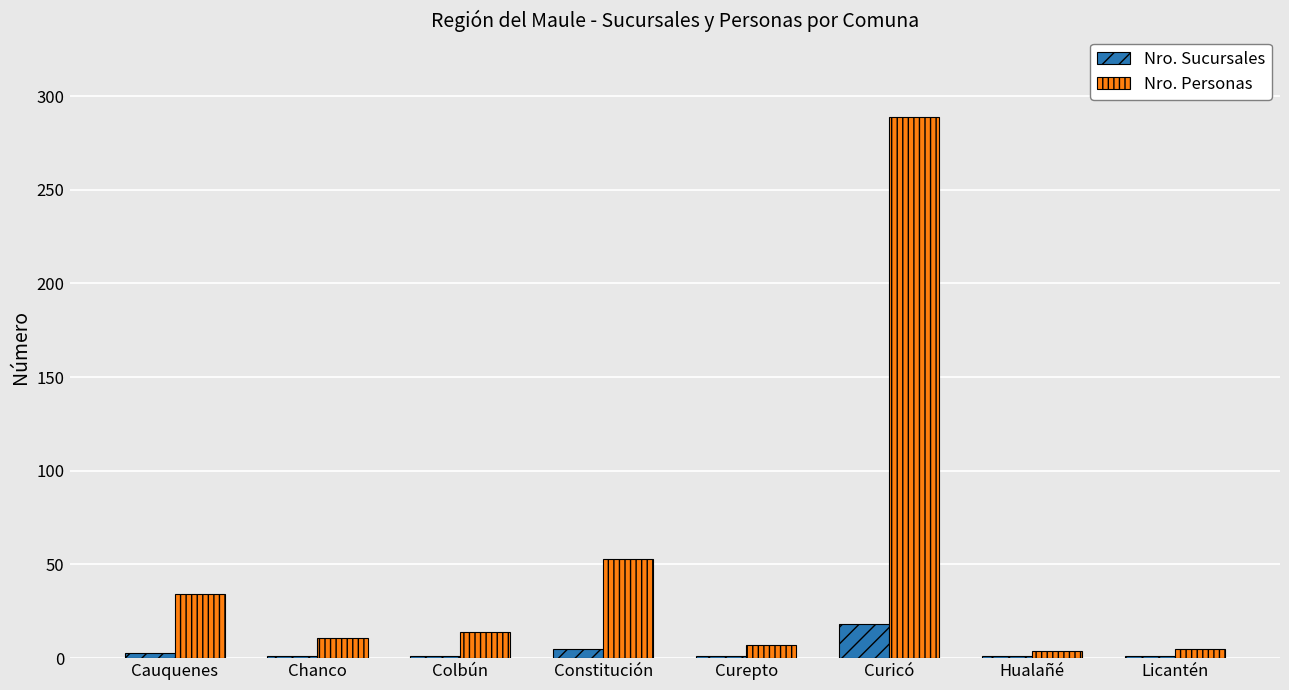

Are the bars grouped side by side (vs. stacked)?

Yes